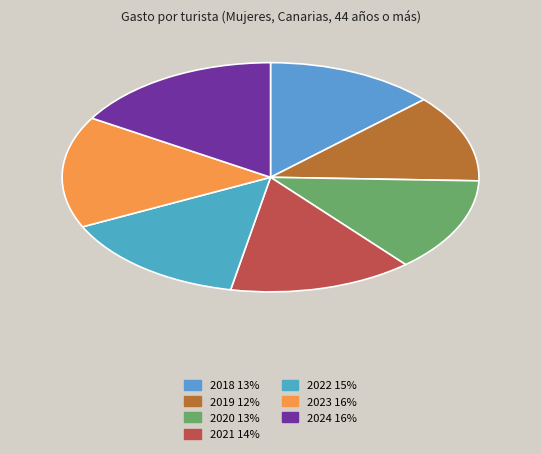

Which slice is the smallest?

2019